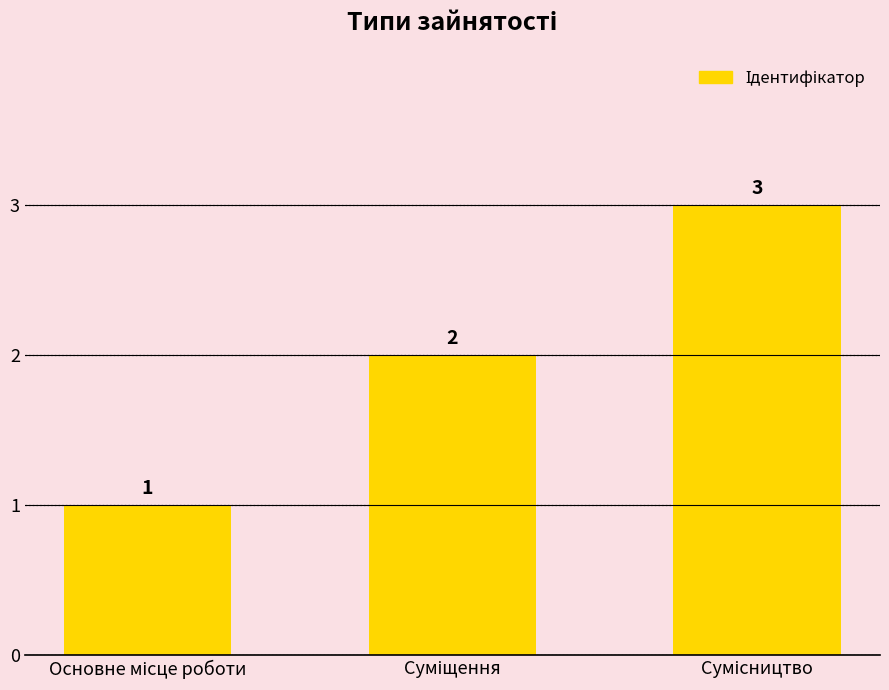

What is the sum of all values?

6